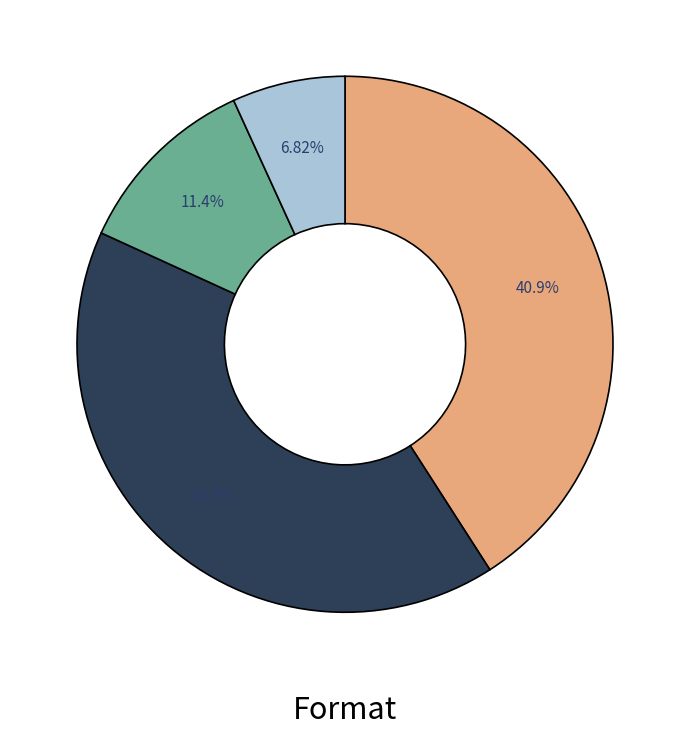

Does any single category account for the majority?

No